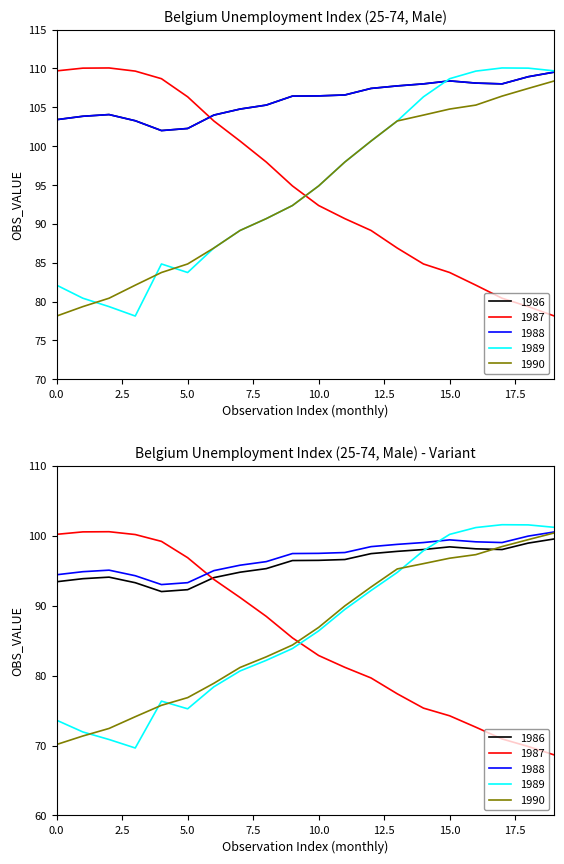

At how many categories does at least one series exceed 108?

11